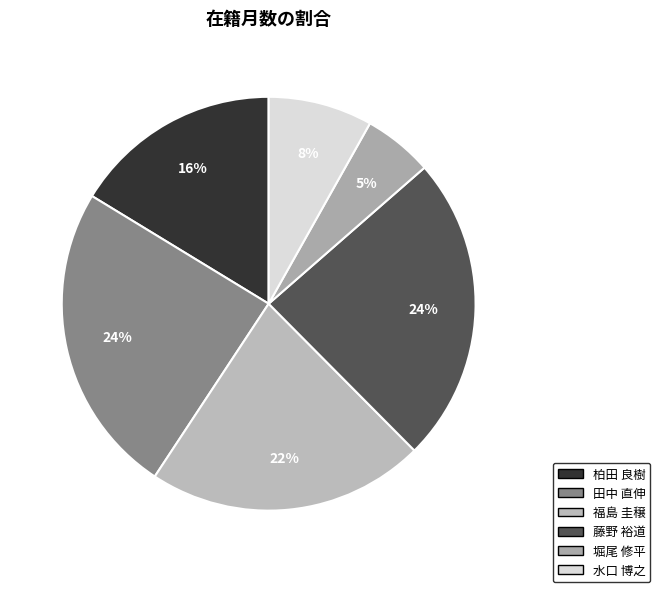

Does any single category account for the majority?

No